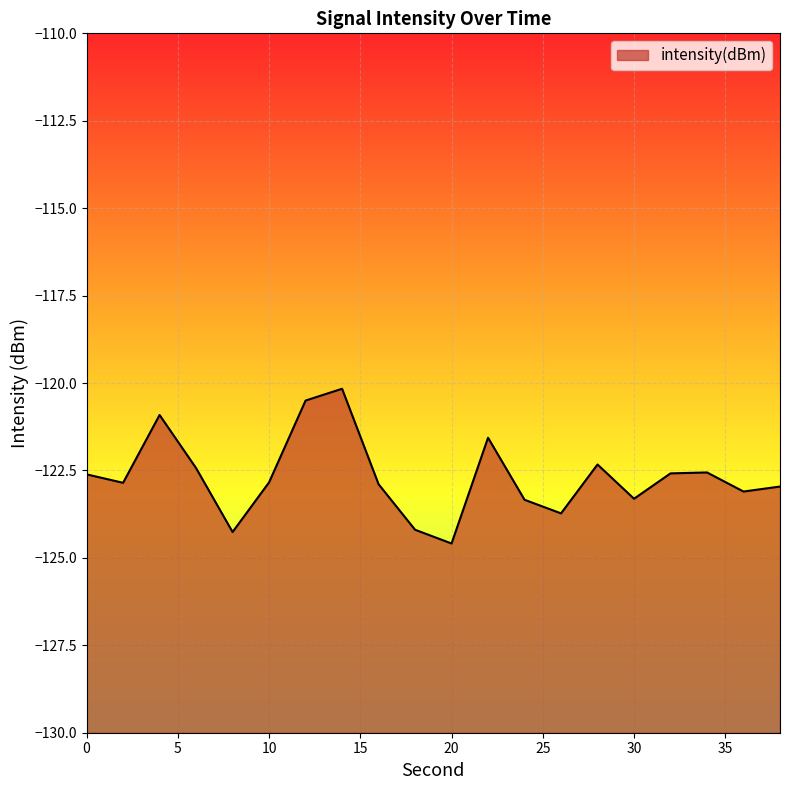

How many values are below -122?

16